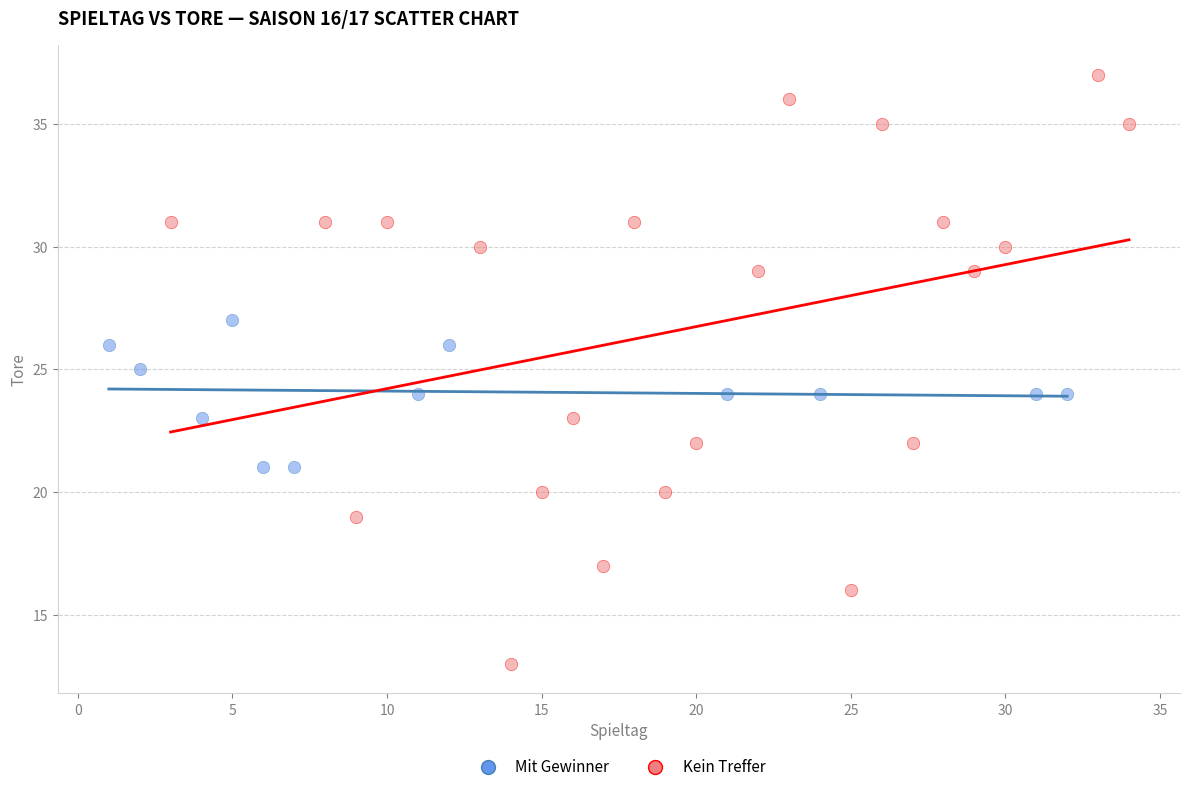

Which series has the largest Y range (max minus min)?

Kein Treffer